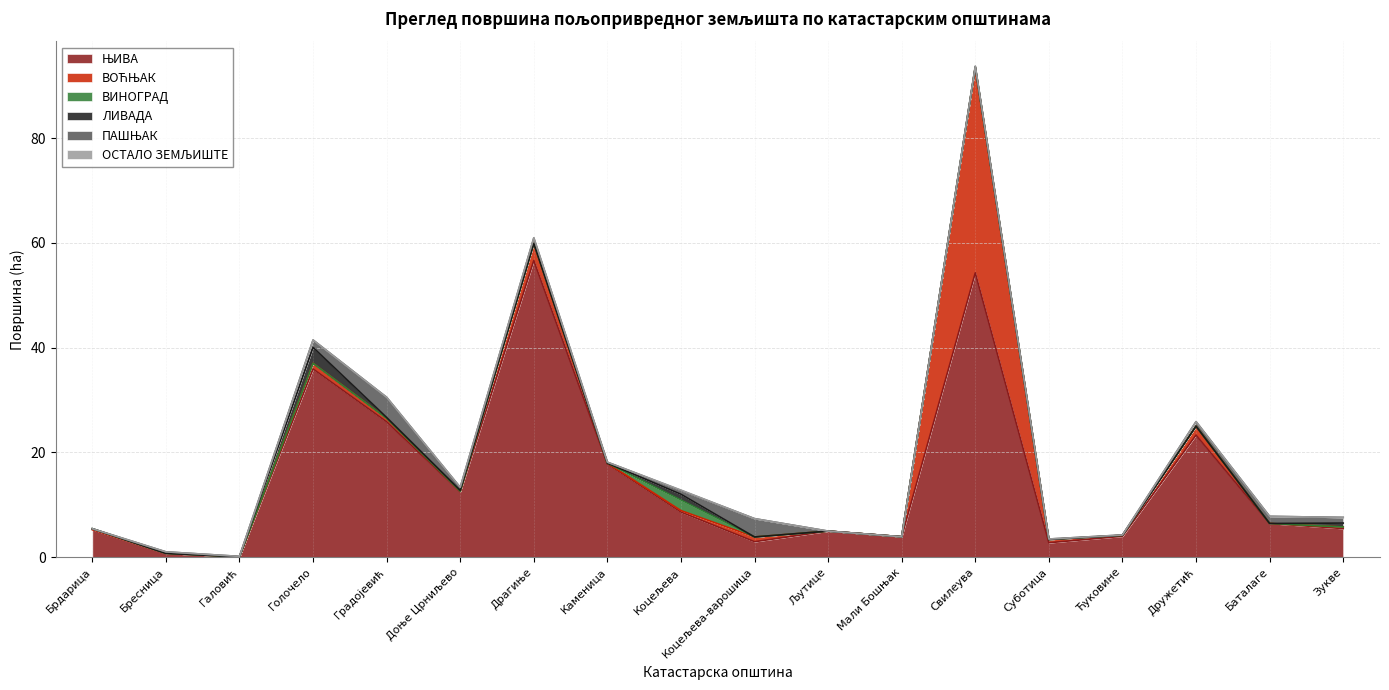

What are all the series names shown in the legend?

ЊИВА, ВОЋЊАК, ВИНОГРАД, ЛИВАДА, ПАШЊАК, ОСТАЛО ЗЕМЉИШТЕ